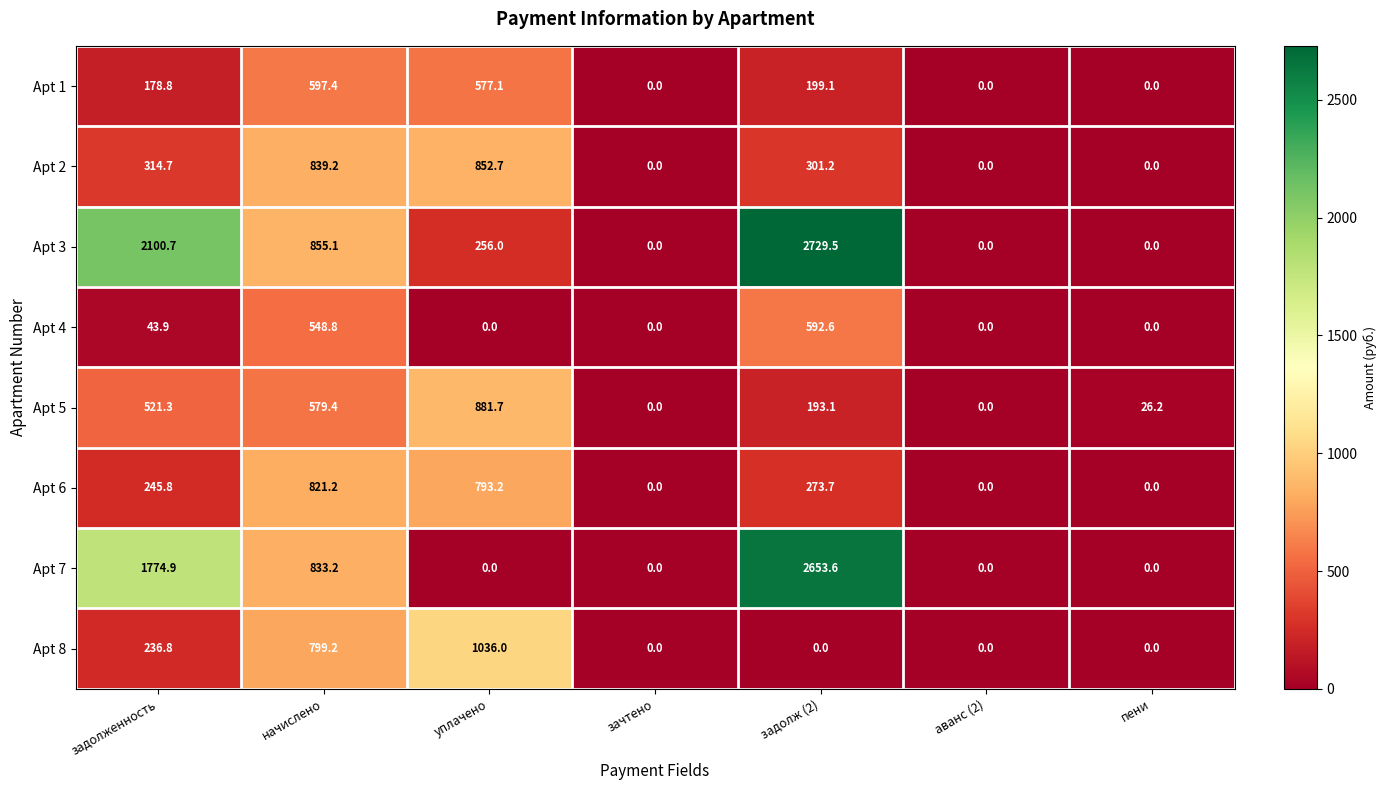

Where is Apt 2 nearest to the value 426?

задолженность